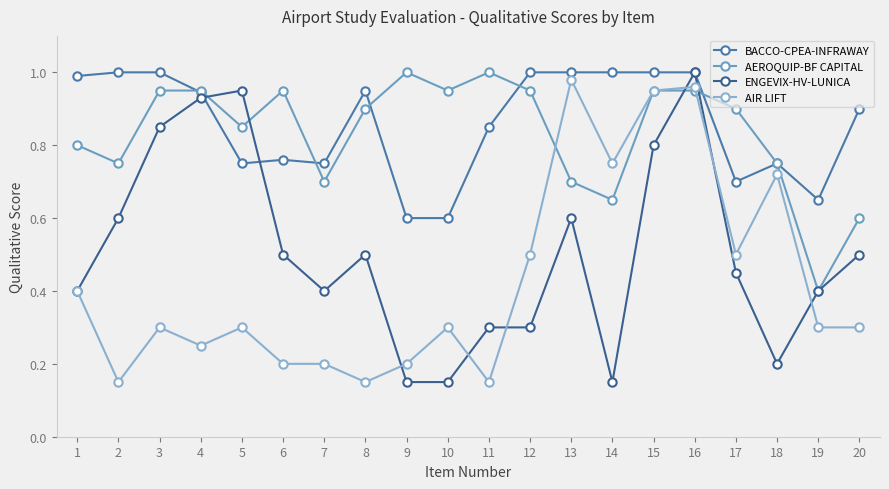

How many lines are shown in the chart?

4